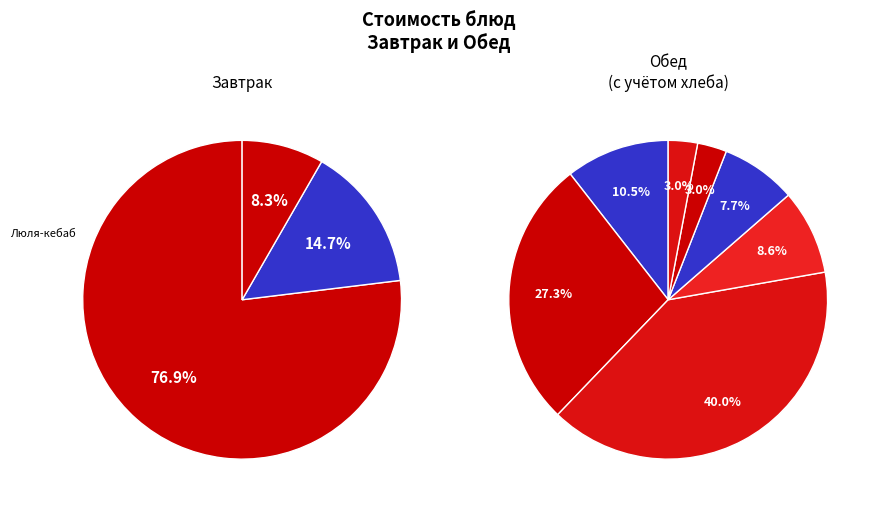

Does any single category account for the majority?

No